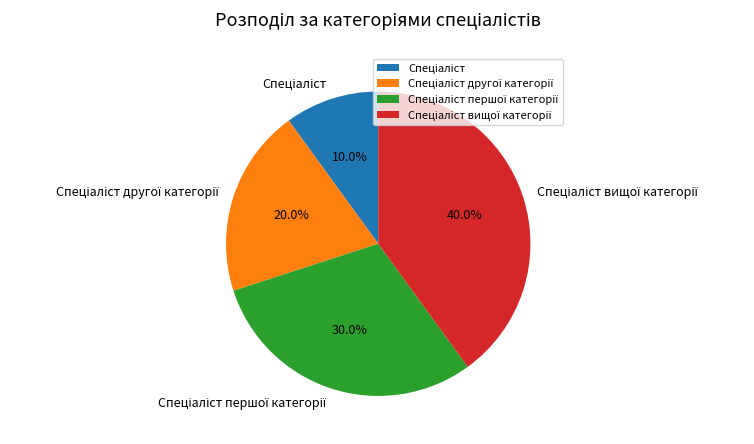

Does any single category account for the majority?

No